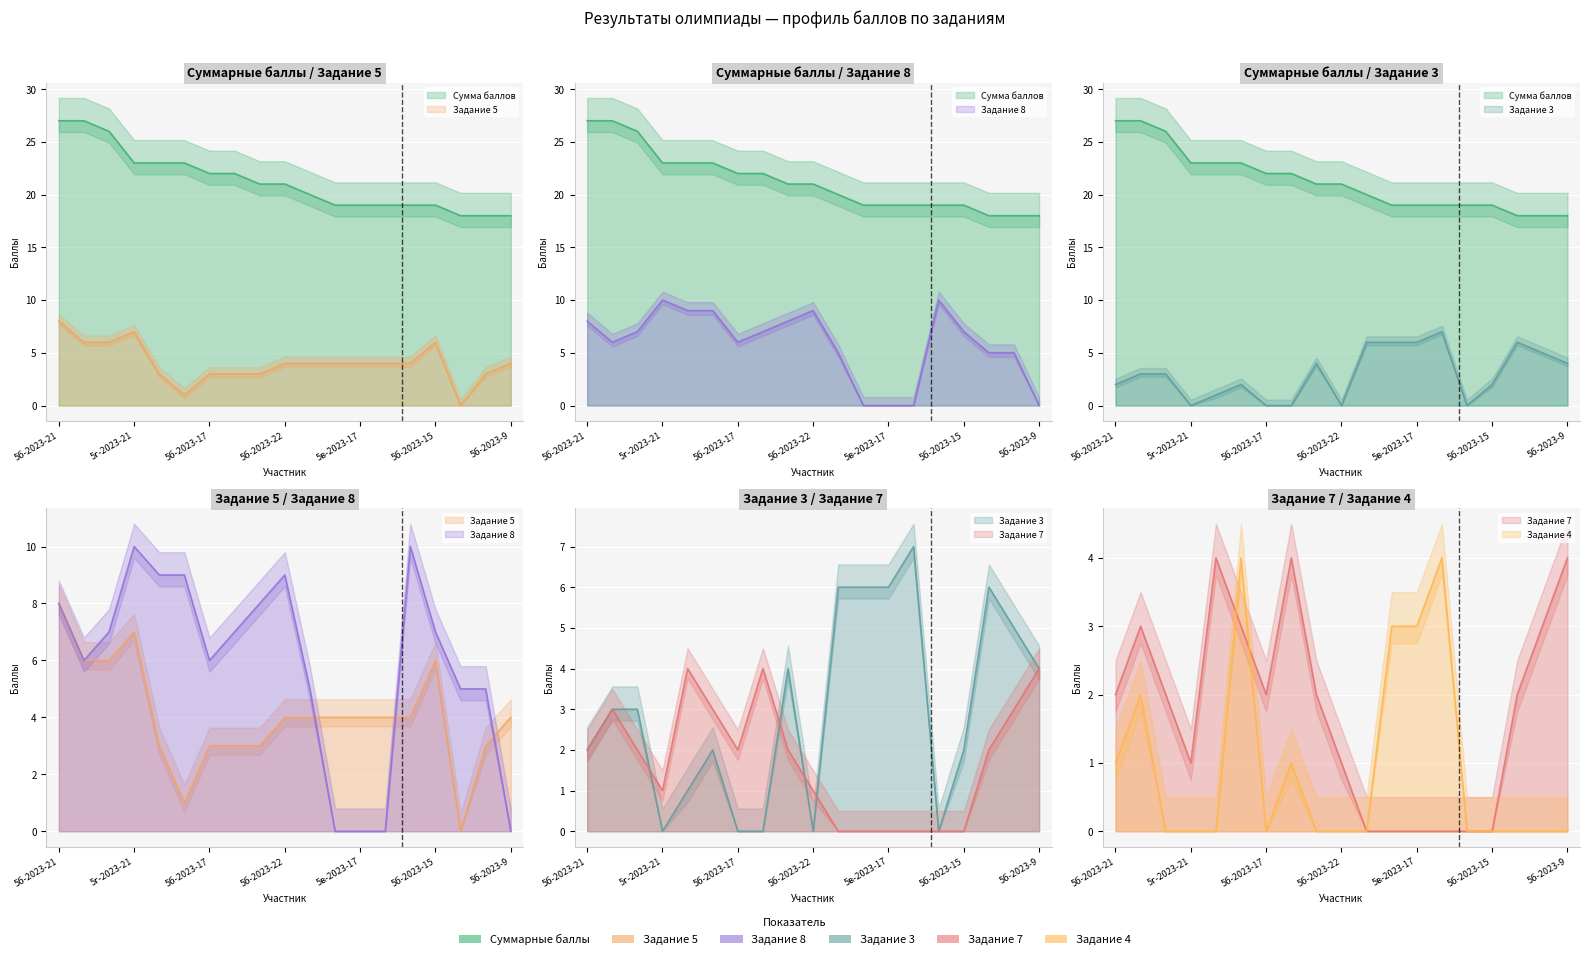

How many positive values does the Задание 3 series have?

14